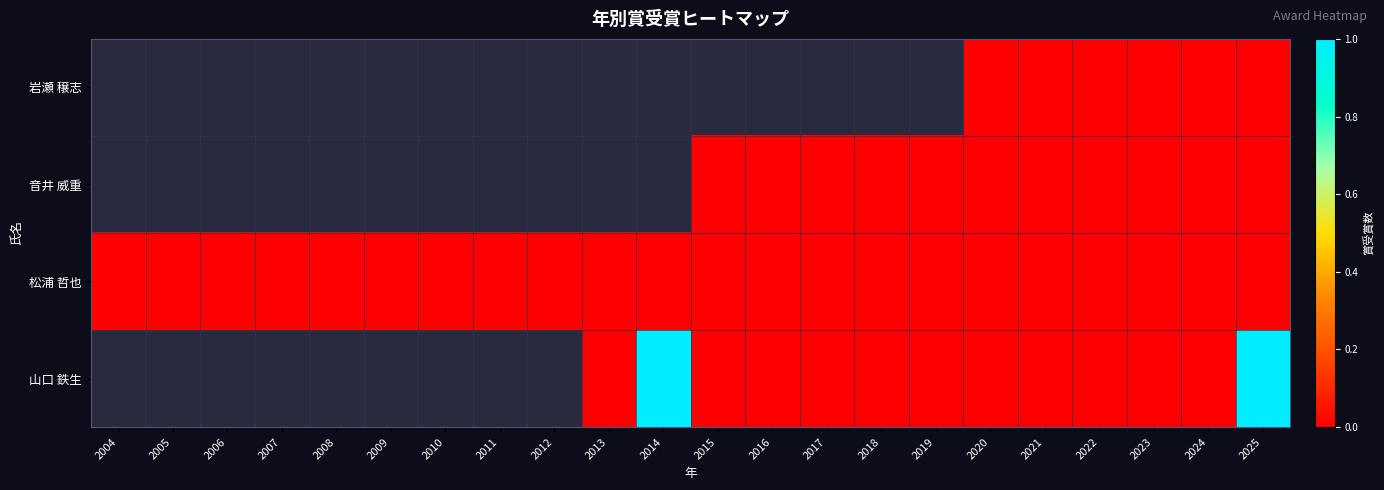

True or false: 音井 威重 has a value of 0.0 at 2019.

True